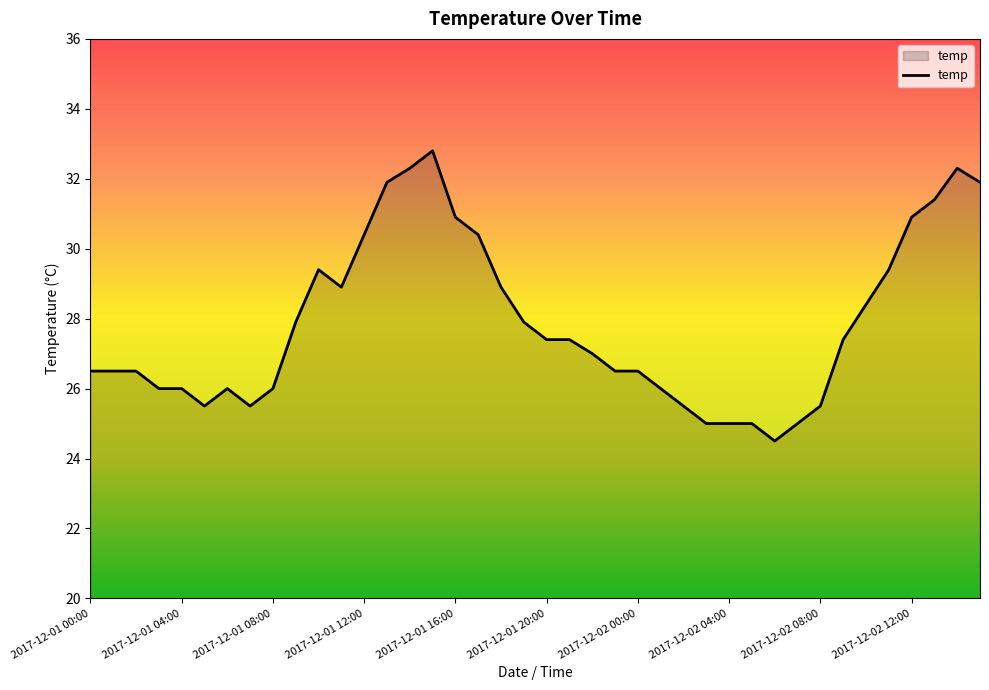

What is the greatest value displayed?

32.8